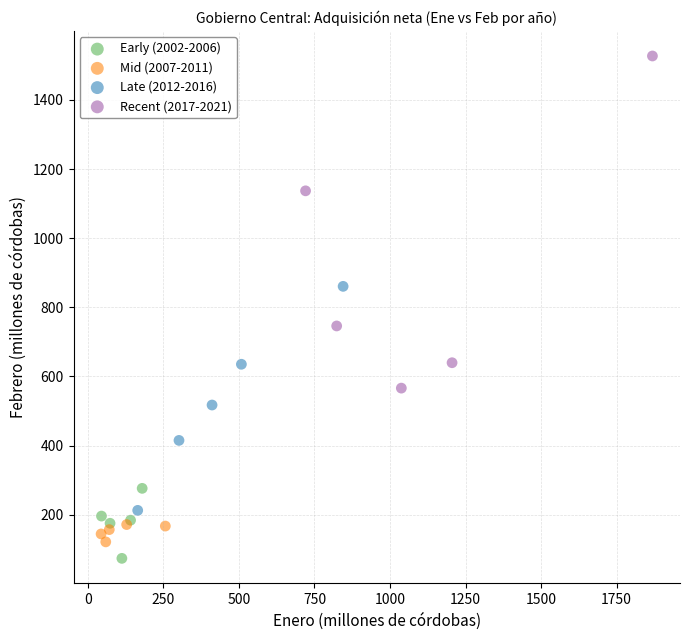

Which series contains the highest Y value?

Recent (2017-2021)